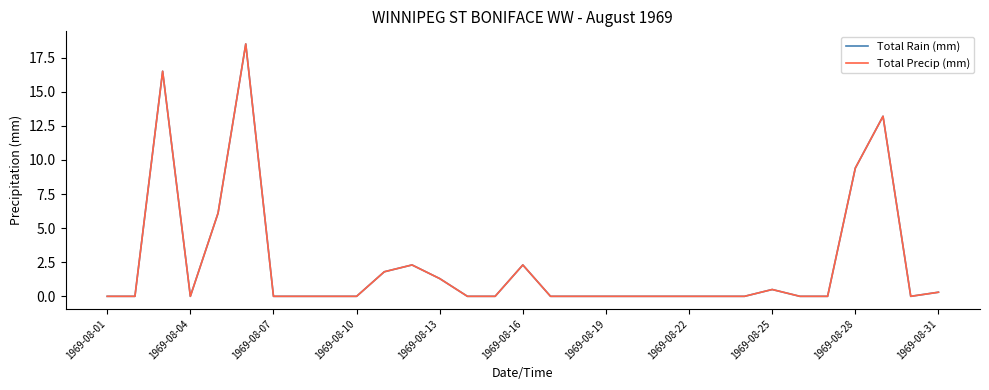

Does the chart have visible grid lines?

No